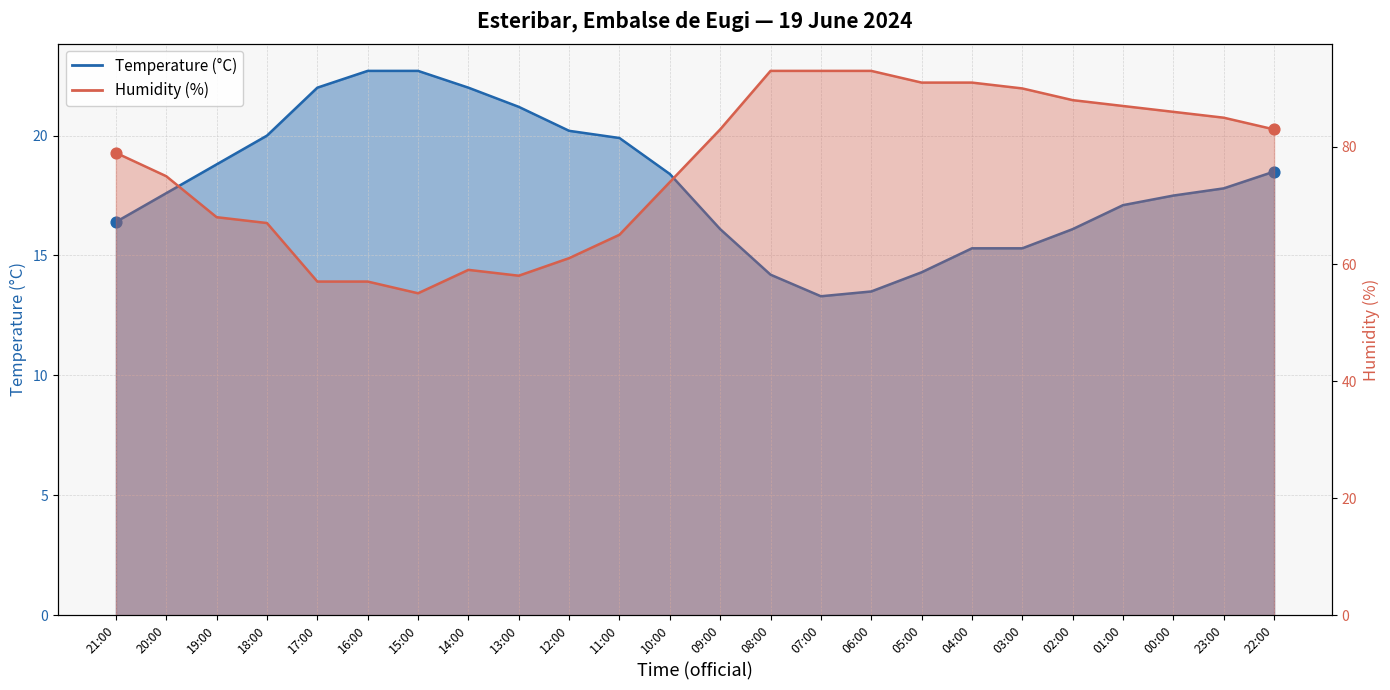

Which series reaches the minimum Y coordinate?

Temperature (°C)